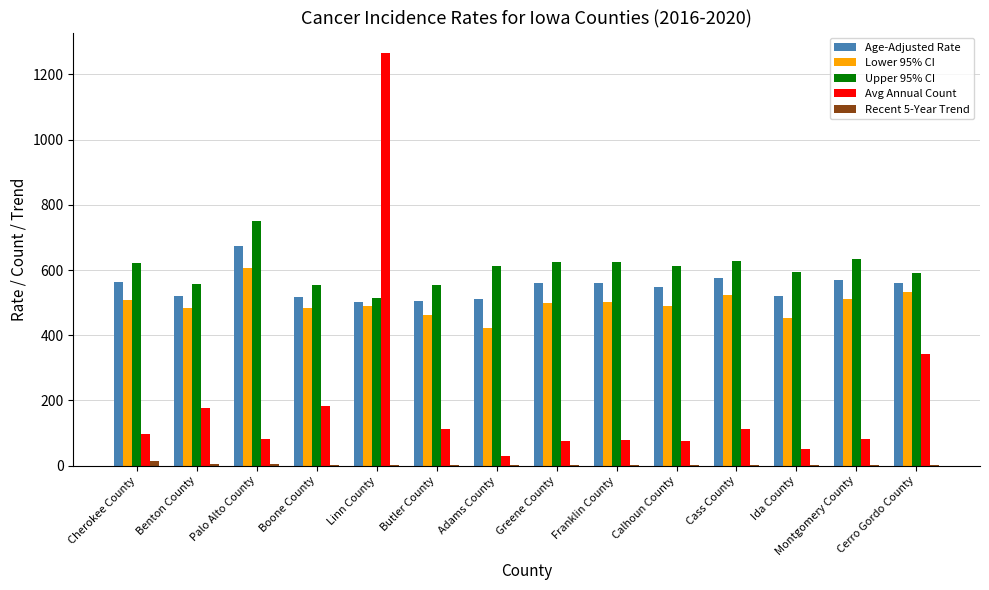

True or false: Age-Adjusted Rate has a value of 563.8 at Cherokee County.

True